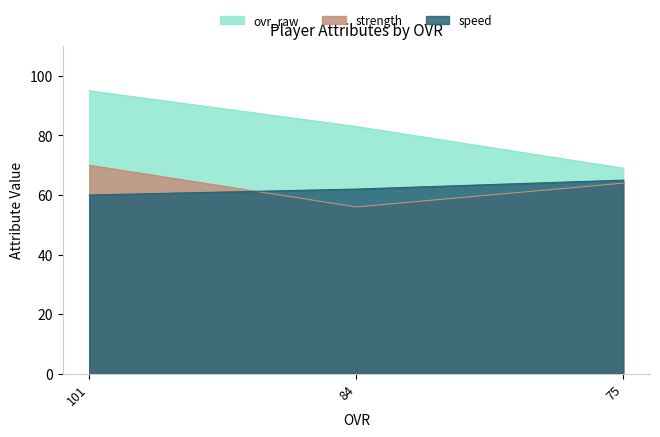

What is the difference between the maximum and minimum values in the ovr_raw series?

26